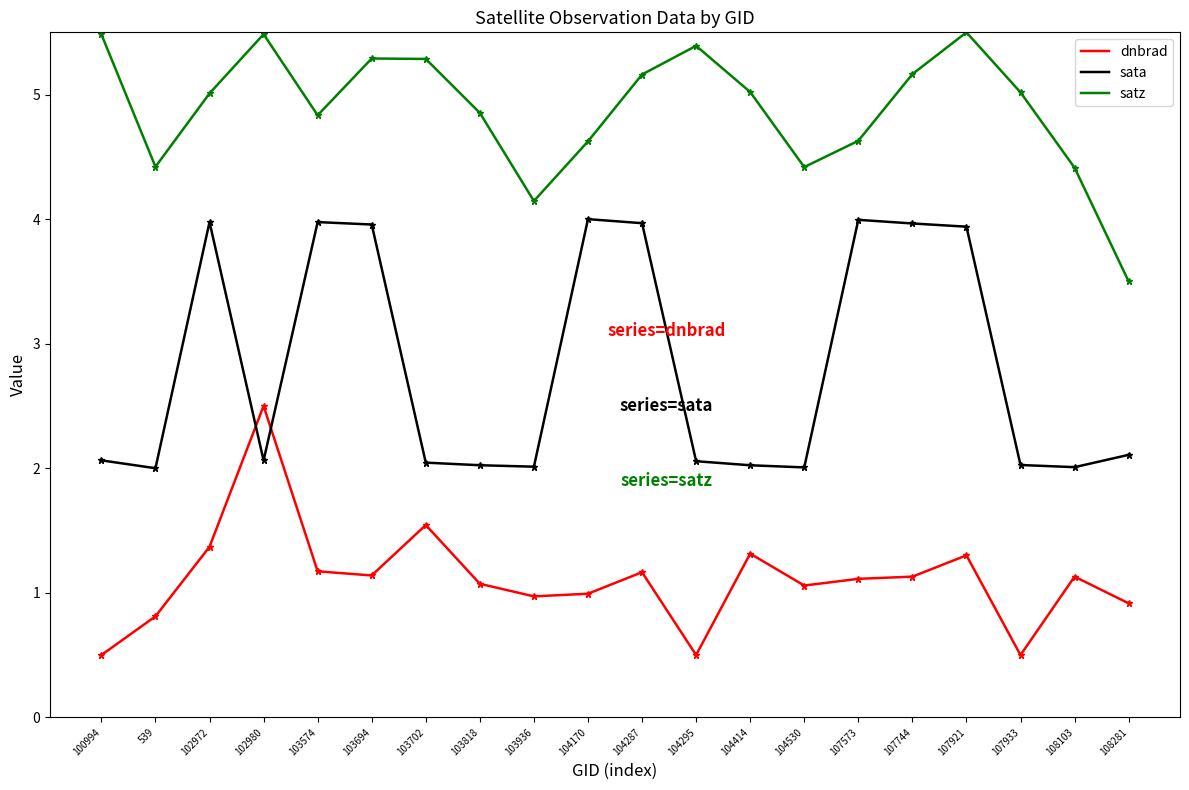

What is the greatest value displayed?

5.5